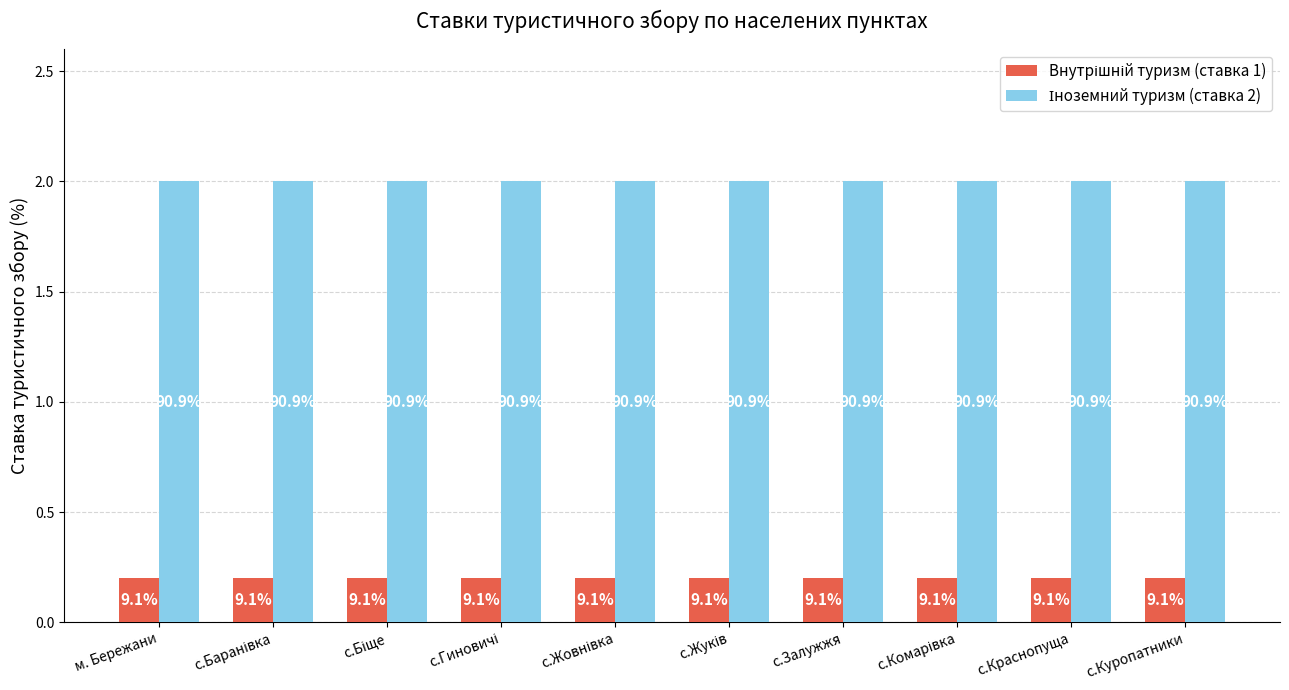

How many bars are there in total?

20